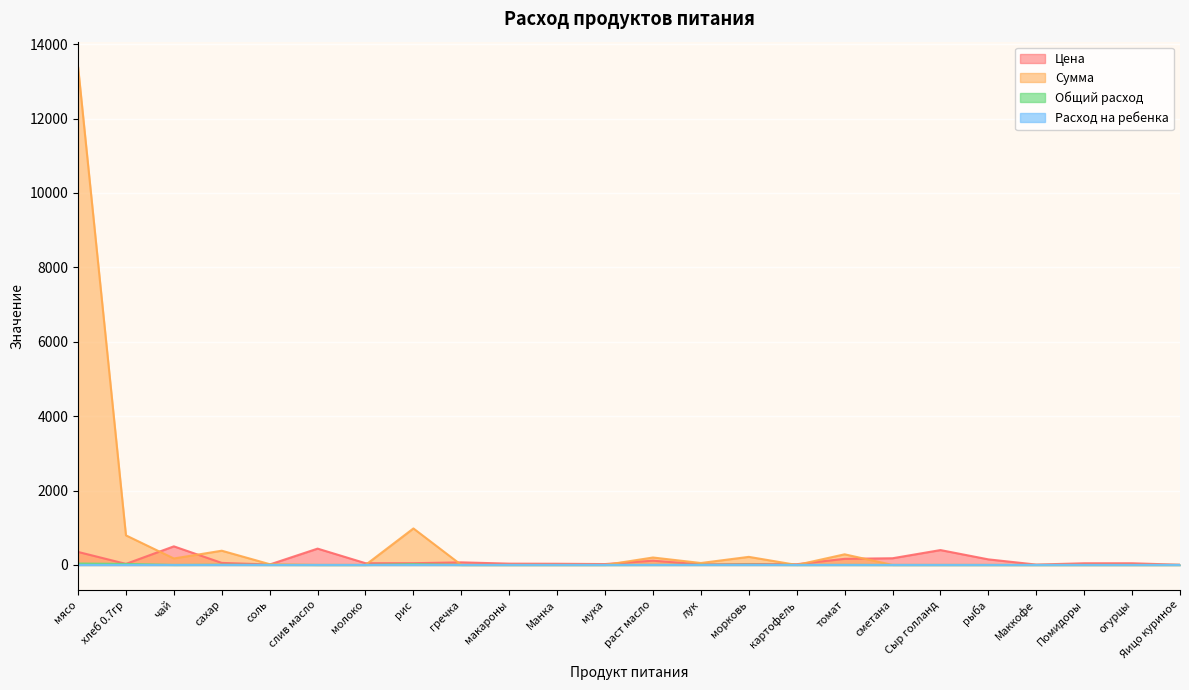

Reading left to right, transcribe all the data shown in this chart.

Цена: мясо=350.0	хлеб 0.7гр=28.6	чай=500.0	сахар=55.0	соль=12.0	слив масло=438.9	молоко=47.0	рис=47.0	гречка=70.0	макароны=35.0	Манка=32.0	мука=24.0	раст масло=115.0	лук=15.0	морковь=25.0	картофель=20.0	томат=164.3	сметана=180.0	Сыр голланд=400.0	рыба=150.0	Маккофе=10.0	Помидоры=45.0	огурцы=45.0	Яицо куриное=5.5
Сумма: мясо=13398.0	хлеб 0.7гр=795.4	чай=174.0	сахар=382.8	соль=20.9	слив масло=0.0	молоко=0.0	рис=981.4	гречка=0.0	макароны=0.0	Манка=0.0	мука=0.0	раст масло=200.1	лук=52.2	морковь=217.5	картофель=0.0	томат=285.9	сметана=0.0	Сыр голланд=0.0	рыба=0.0	Маккофе=0.0	Помидоры=0.0	огурцы=0.0	Яицо куриное=0.0
Общий расход: мясо=38.3	хлеб 0.7гр=27.8	чай=0.3	сахар=7.0	соль=1.7	слив масло=0.0	молоко=0.0	рис=20.9	гречка=0.0	макароны=0.0	Манка=0.0	мука=0.0	раст масло=1.7	лук=3.5	морковь=8.7	картофель=0.0	томат=1.7	сметана=0.0	Сыр голланд=0.0	рыба=0.0	Маккофе=0.0	Помидоры=0.0	огурцы=0.0	Яицо куриное=0.0
Расход на ребенка: мясо=0.1	хлеб 0.7гр=0.1	чай=0.0	сахар=0.0	соль=0.0	слив масло=0.0	молоко=0.0	рис=0.1	гречка=0.0	макароны=0.0	Манка=0.0	мука=0.0	раст масло=0.0	лук=0.0	морковь=0.0	картофель=0.0	томат=0.0	сметана=0.0	Сыр голланд=0.0	рыба=0.0	Маккофе=0.0	Помидоры=0.0	огурцы=0.0	Яицо куриное=0.0